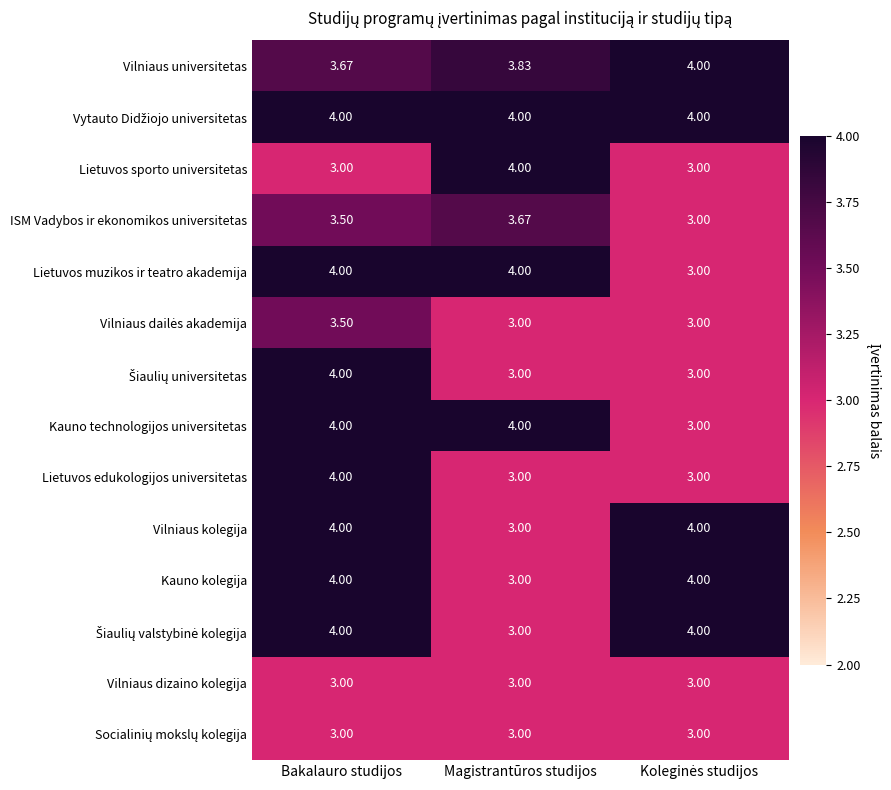

At how many categories does at least one series exceed 3?

3